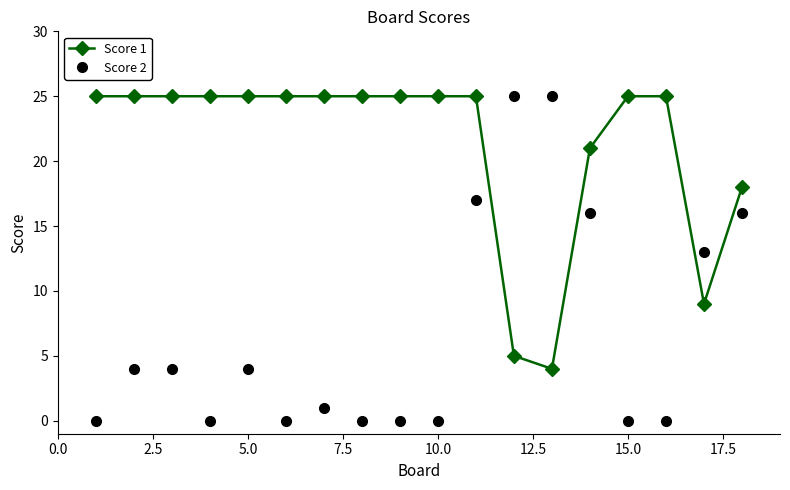

What is the difference between the second highest and minimum values in the Score 2 series?

25